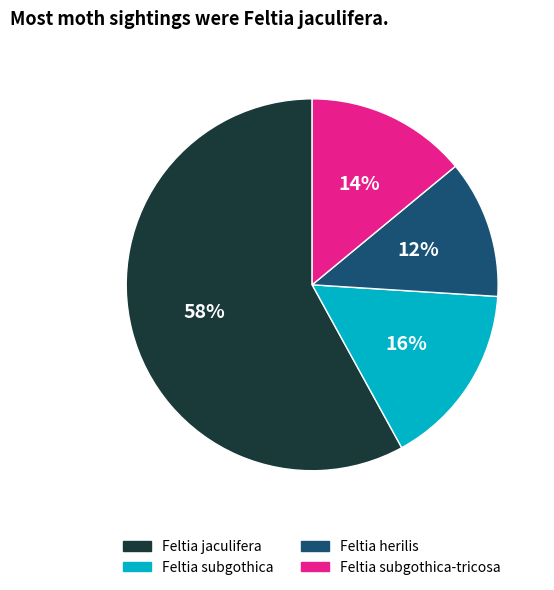

Does Feltia jaculifera account for over 50% of the chart?

Yes